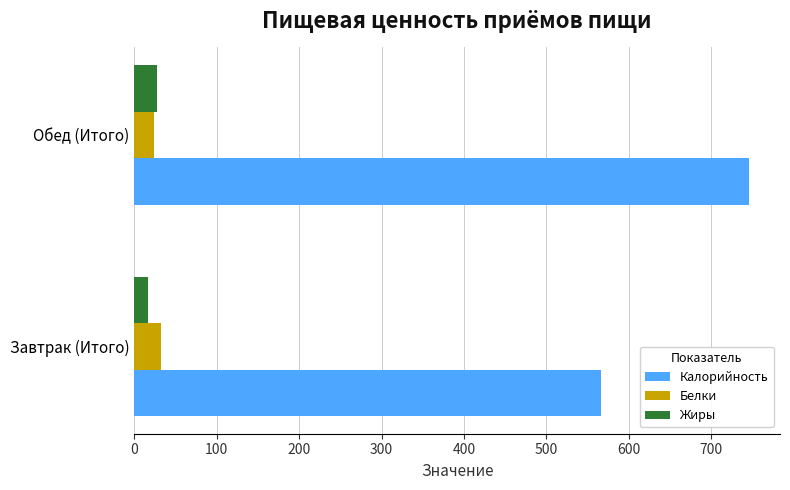

Rank the categories by Калорийность value from lowest to highest.

Завтрак (Итого), Обед (Итого)